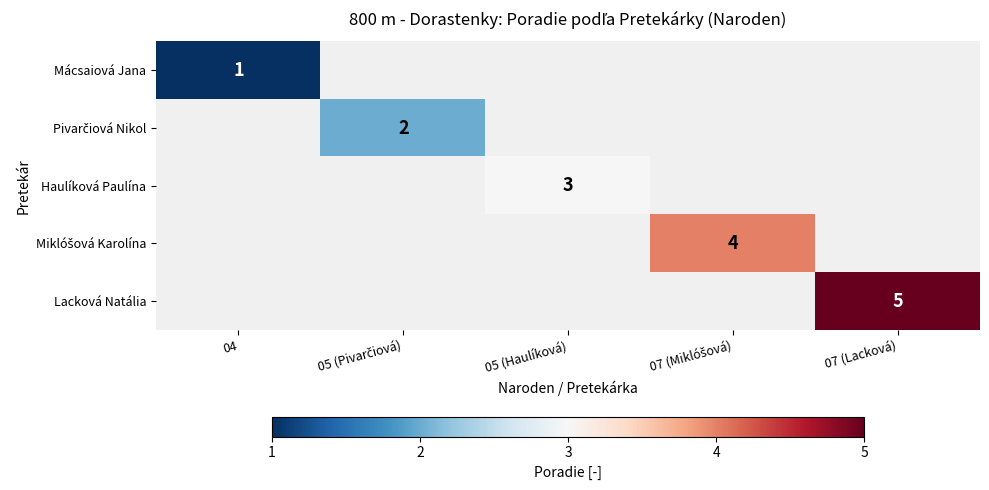

At how many categories does at least one series exceed 4?

1